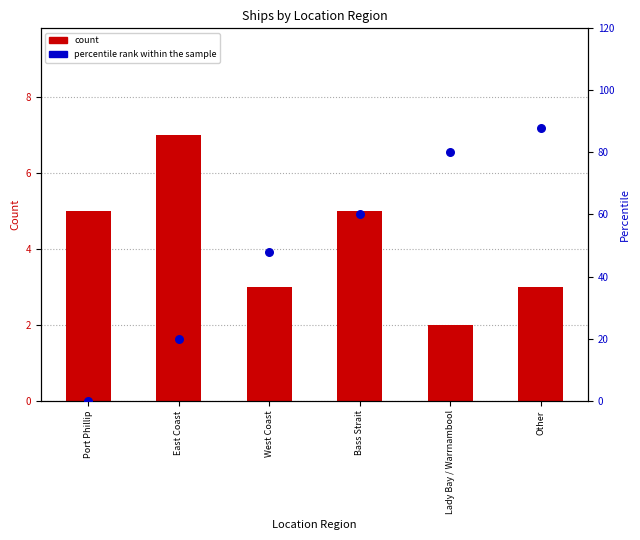

Which series reaches the minimum Y coordinate?

percentile rank within the sample